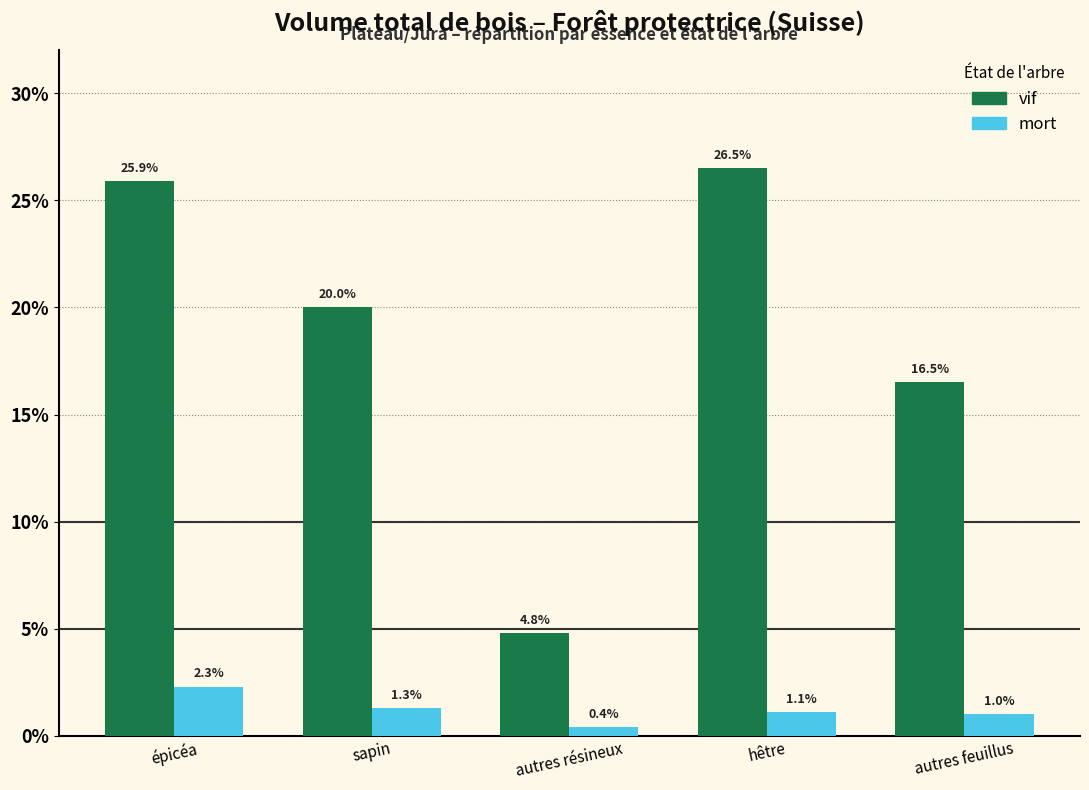

Reading right to left, what are all the values shown in this chart?

vif: autres feuillus=16.5	hêtre=26.5	autres résineux=4.8	sapin=20.0	épicéa=25.9
mort: autres feuillus=1.0	hêtre=1.1	autres résineux=0.4	sapin=1.3	épicéa=2.3